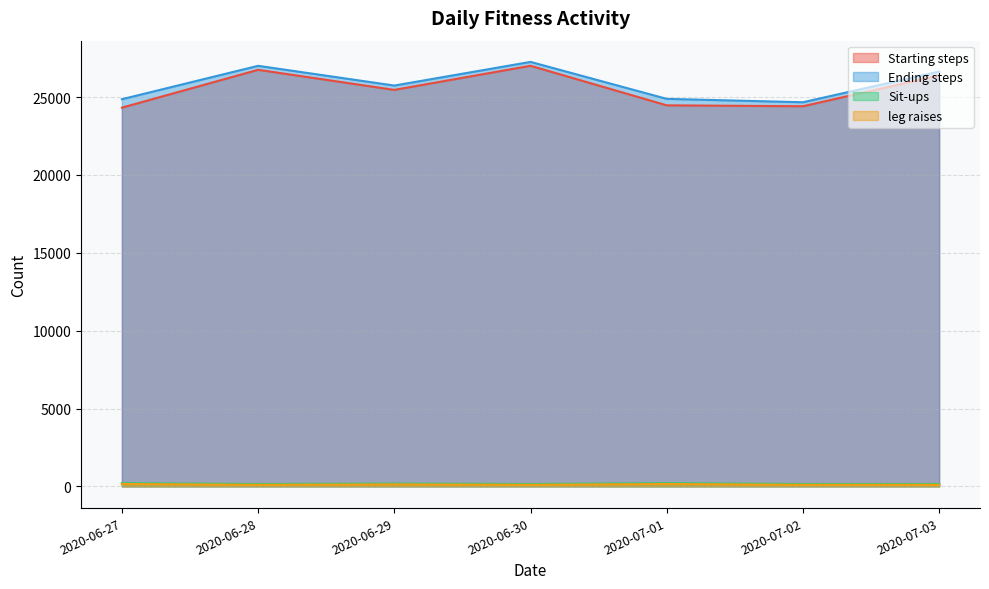

Reading left to right, transcribe all the data shown in this chart.

Starting steps: 2020-06-27=24325	2020-06-28=26755	2020-06-29=25466	2020-06-30=27014	2020-07-01=24474	2020-07-02=24414	2020-07-03=26392
Ending steps: 2020-06-27=24867	2020-06-28=27012	2020-06-29=25744	2020-06-30=27264	2020-07-01=24889	2020-07-02=24672	2020-07-03=26642
Sit-ups: 2020-06-27=200	2020-06-28=150	2020-06-29=175	2020-06-30=150	2020-07-01=200	2020-07-02=150	2020-07-03=150
leg raises: 2020-06-27=150	2020-06-28=100	2020-06-29=125	2020-06-30=100	2020-07-01=150	2020-07-02=100	2020-07-03=100